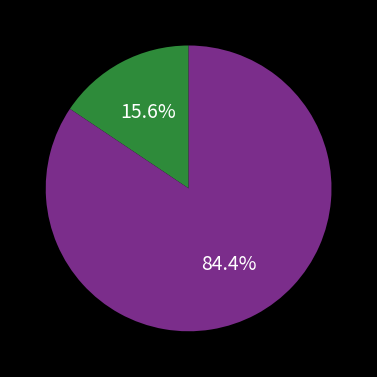

Does any single category account for the majority?

Yes